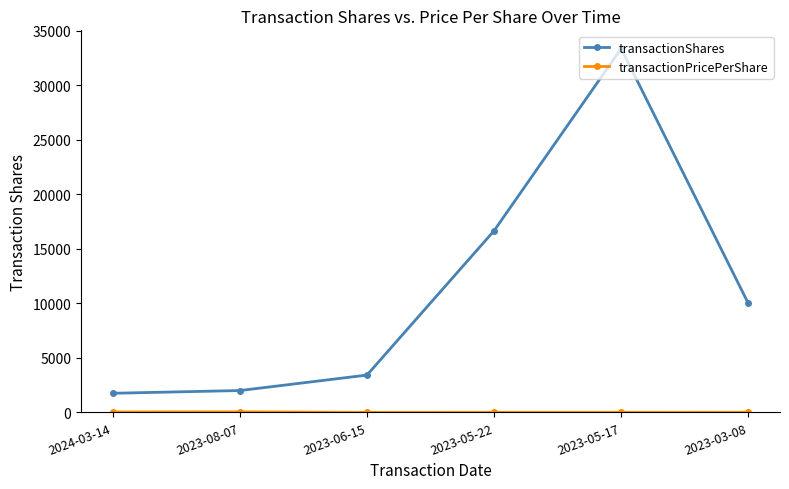

Which series has the widest spread of values?

transactionShares